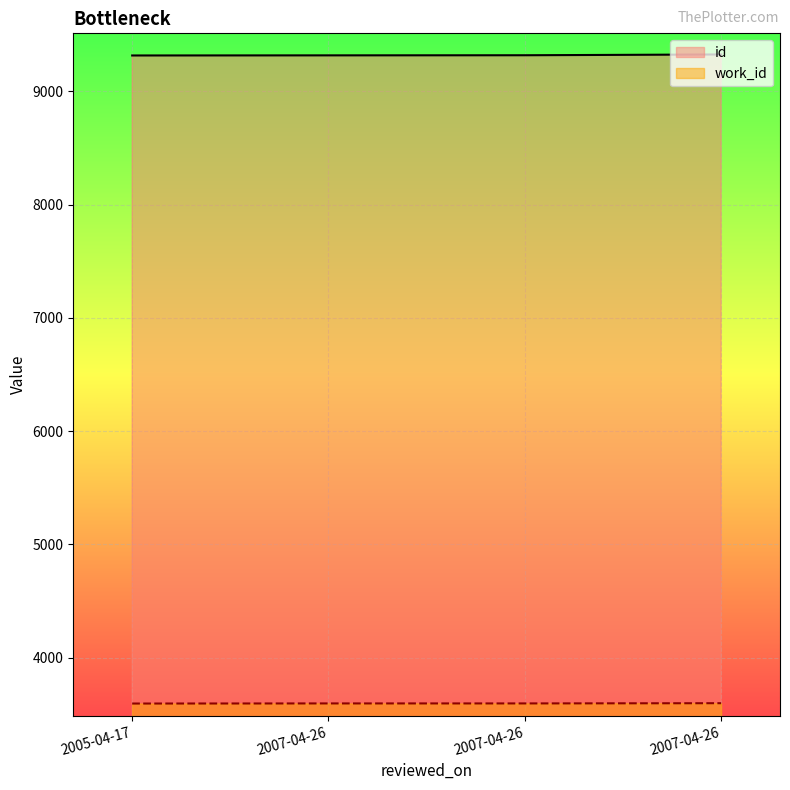

At how many categories does at least one series exceed 5779?

4